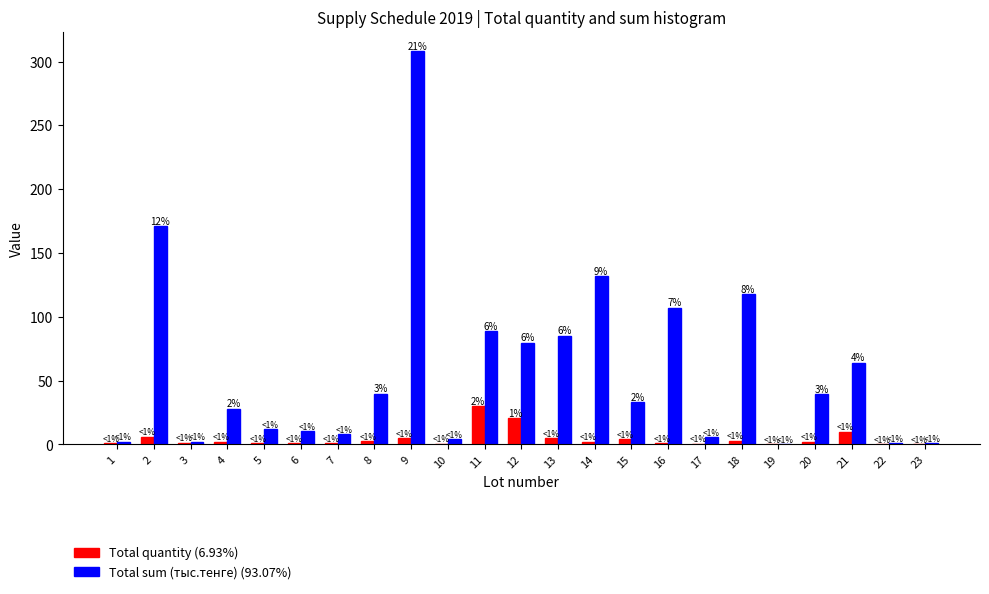

Which series has the largest total across all categories?

Total sum (тыс.тенге) (93.07%)